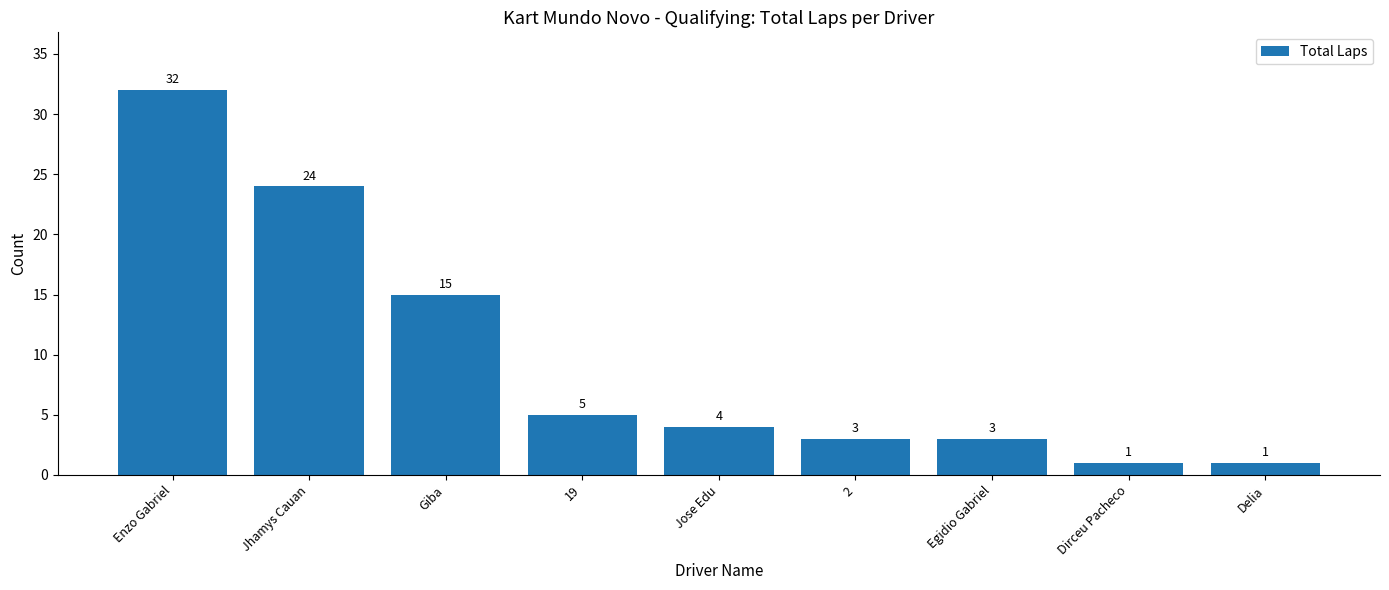

Reading left to right, list all the values displayed in this chart.

32	24	15	5	4	3	3	1	1